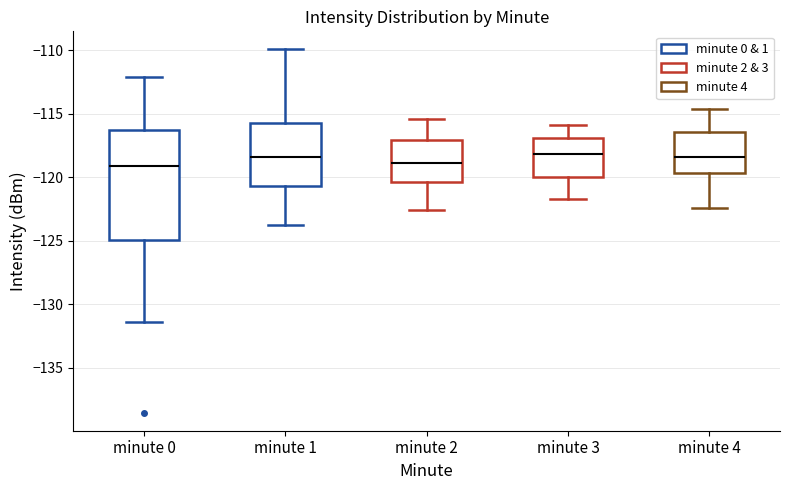

Reading left to right, read every box against the y-axis: the position of its median line, the range the box covers, and the ends of its whiskers. The values are not printed on the chart, so give them approximately, as read against the axis.

minute 0: median -119.0, box -125.0 to -116.5, whiskers -131.5 to -112.0
minute 1: median -118.5, box -120.5 to -115.5, whiskers -124.0 to -110.0
minute 2: median -119.0, box -120.5 to -117.0, whiskers -122.5 to -115.5
minute 3: median -118.0, box -120.0 to -117.0, whiskers -121.5 to -116.0
minute 4: median -118.5, box -119.5 to -116.5, whiskers -122.5 to -114.5